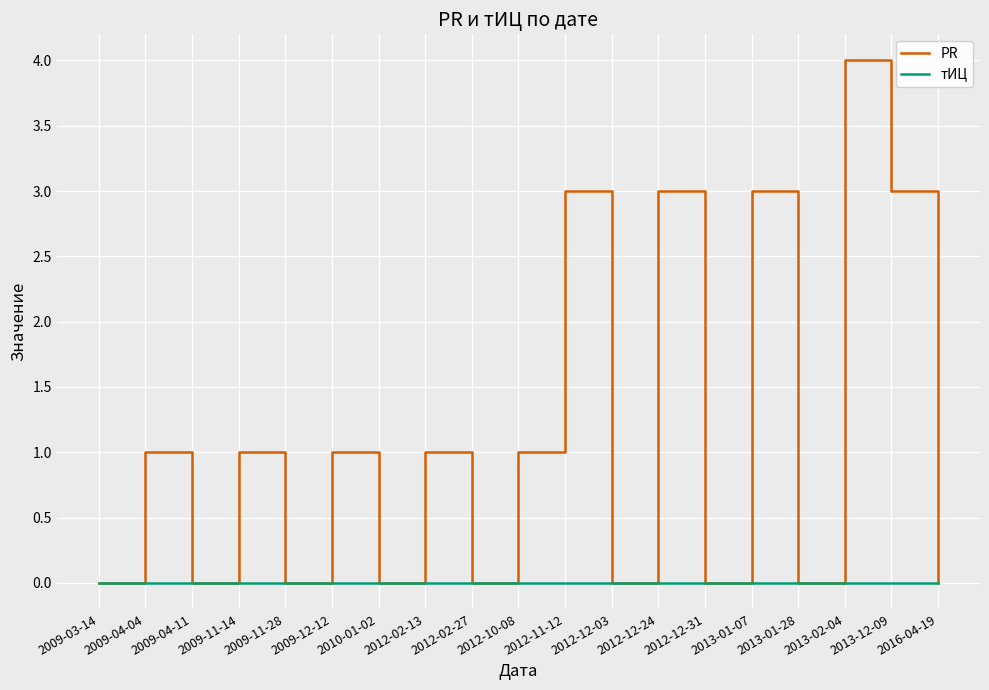

Rank the series by their average value, from highest to lowest.

PR, тИЦ